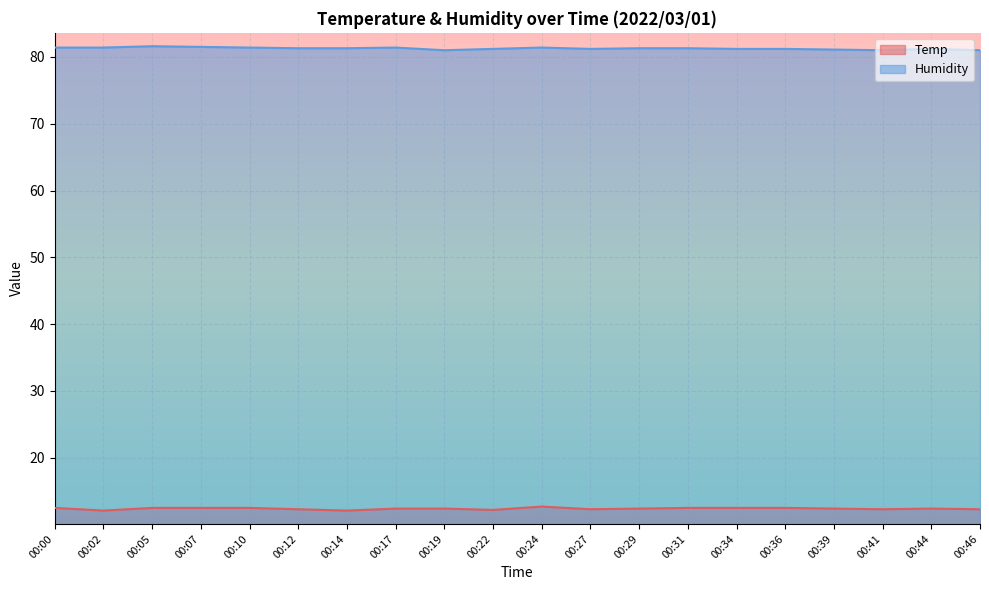

What is the maximum value for Humidity?

81.6